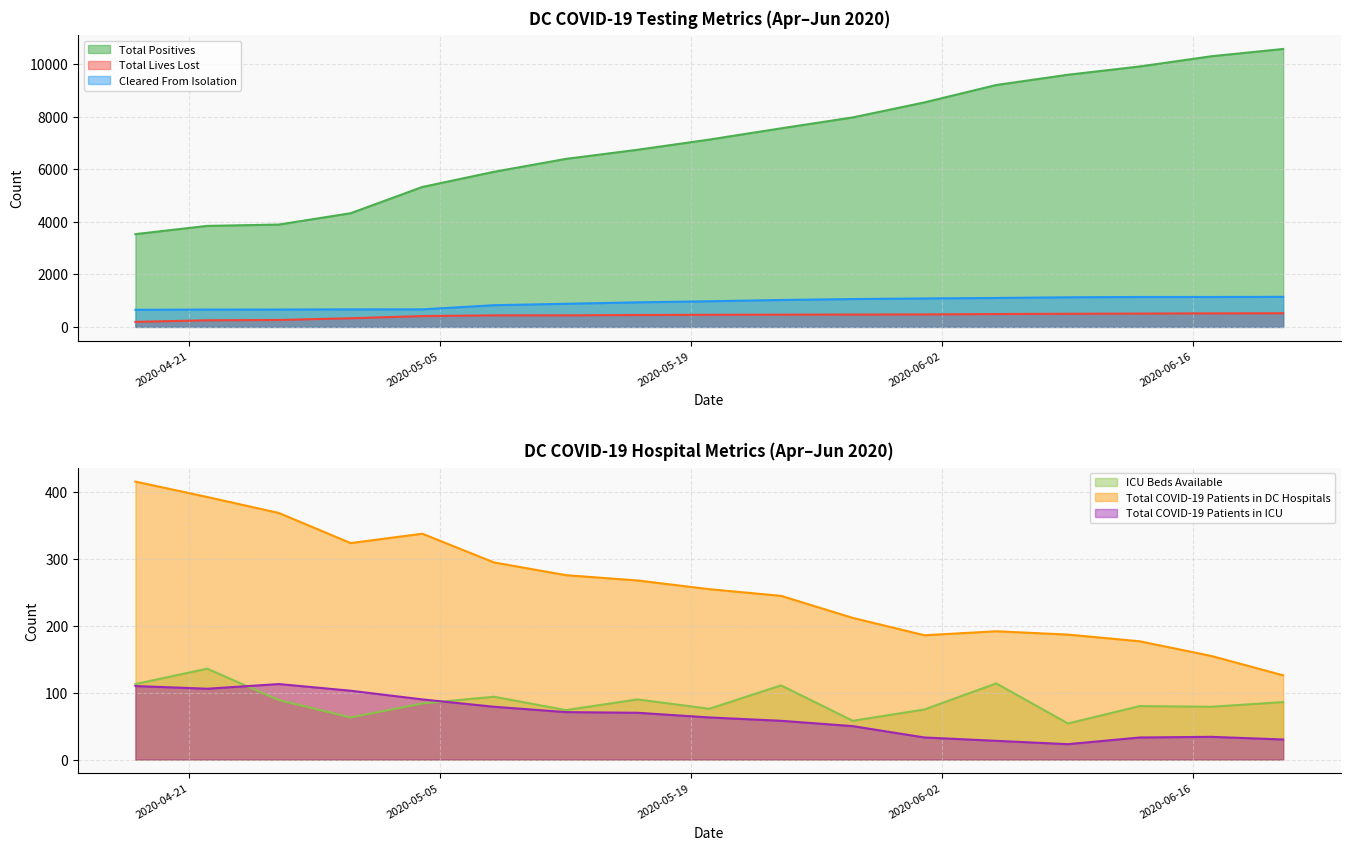

True or false: ICU Beds Available and Cleared From Isolation intersect in this chart.

False